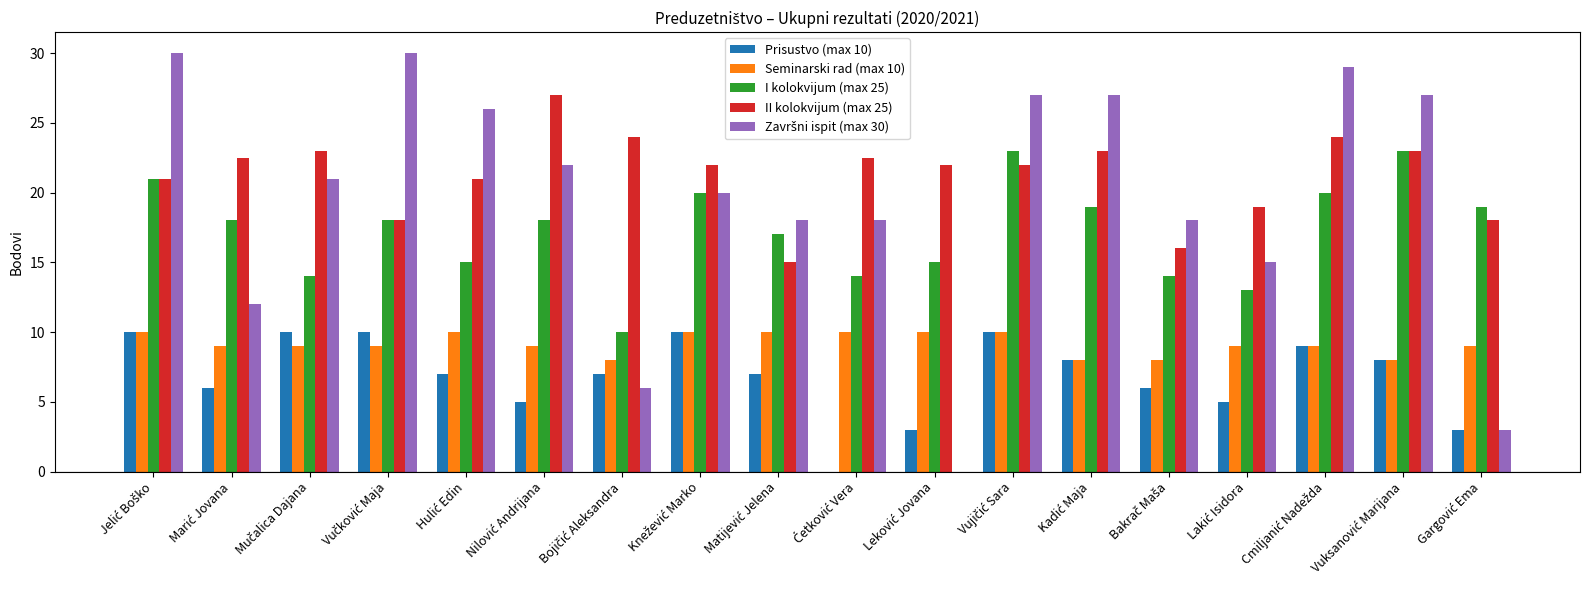

How many series are shown in this chart?

5